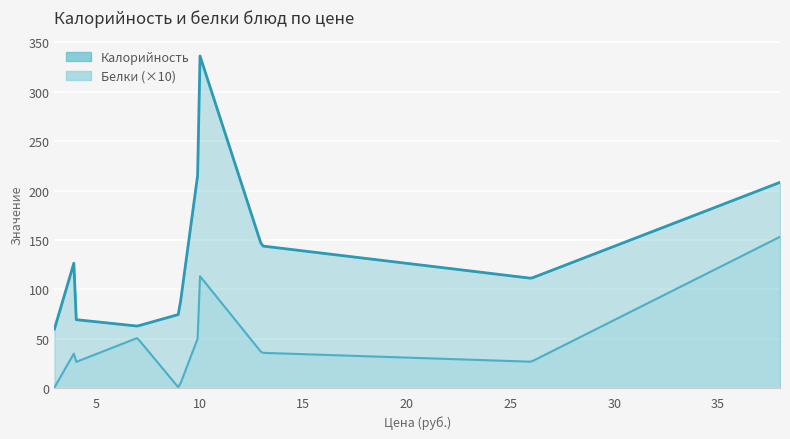

Count the number of data series in this chart.

2